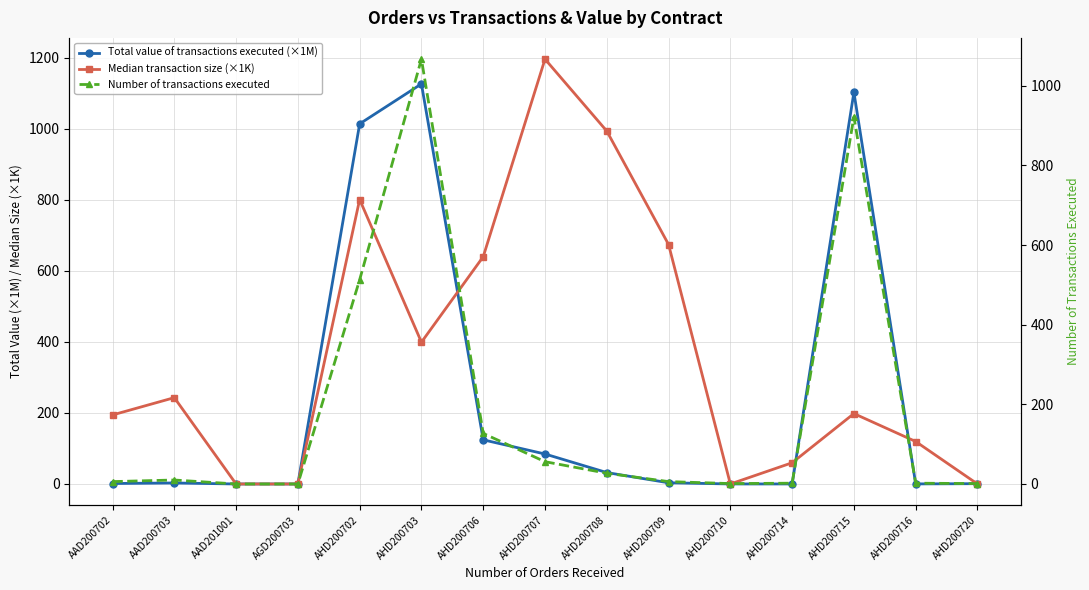

Is it true that Total value of transactions executed (×1M) equals 0.5 at AHD200720?

False